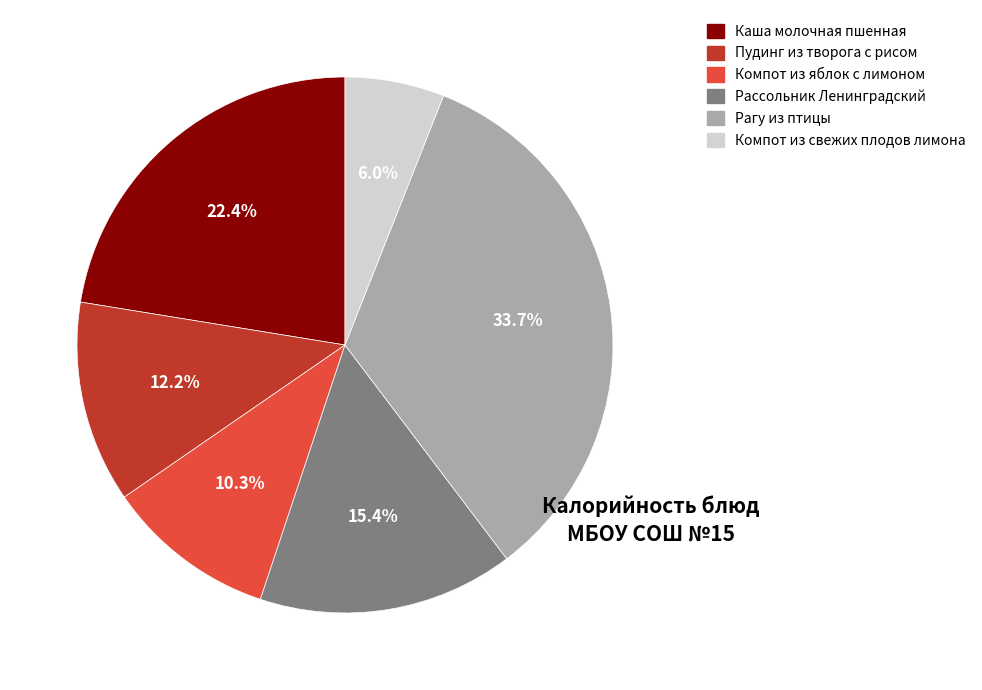

True or false: Компот из свежих плодов лимона accounts for 1% of the total.

False